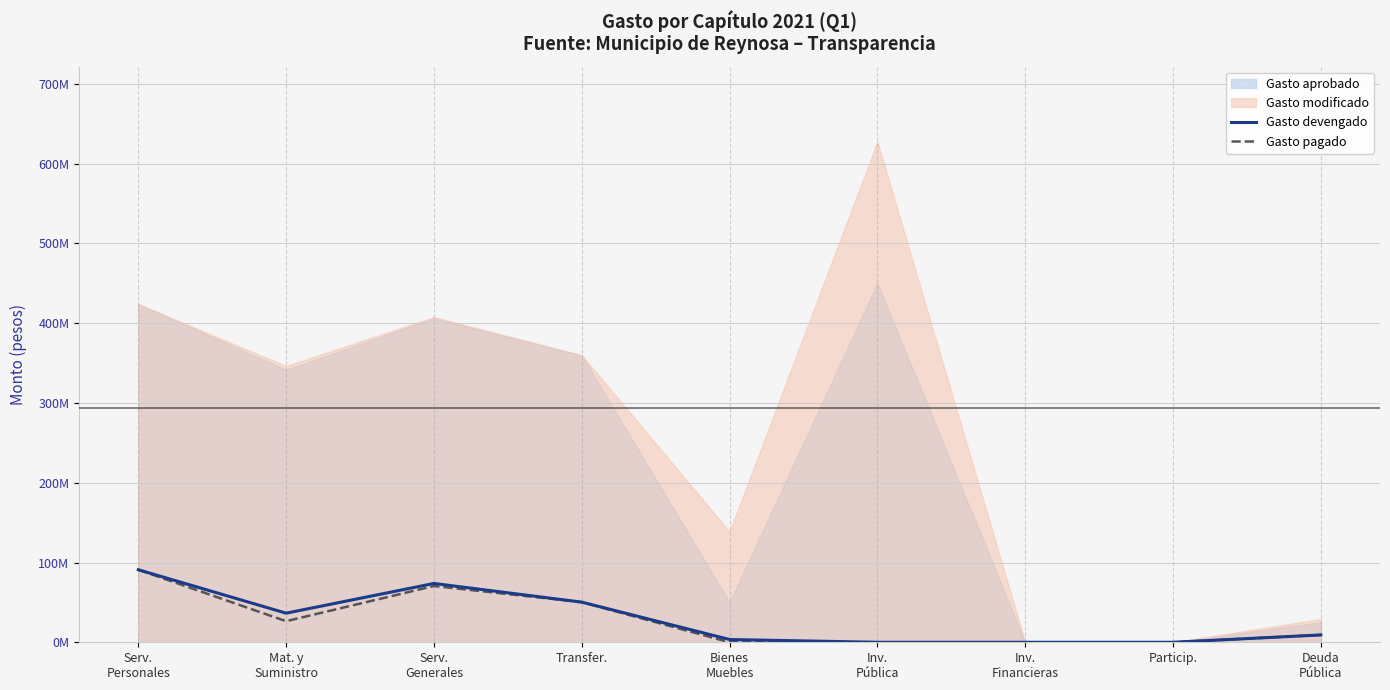

Rank the categories by Gasto devengado value from highest to lowest.

Serv.
Personales, Serv.
Generales, Transfer., Mat. y
Suministro, Deuda
Pública, Bienes
Muebles, Inv.
Pública, Inv.
Financieras, Particip.